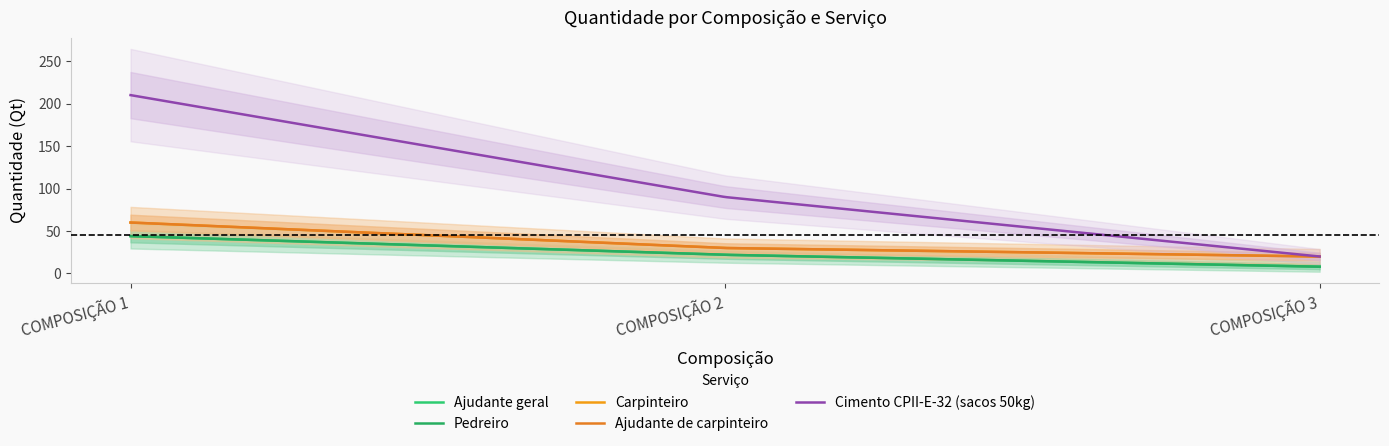

Where is Pedreiro nearest to the value 26?

COMPOSIÇÃO 2